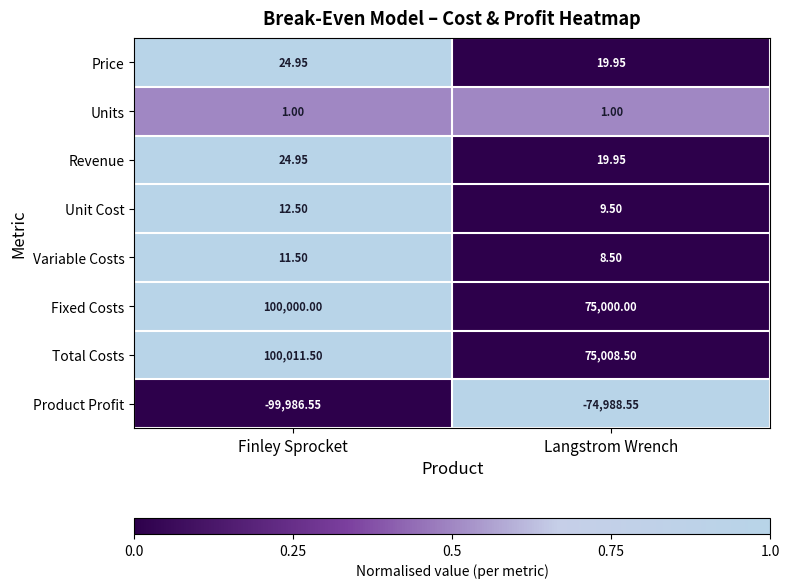

At which label is Product Profit closest to -87487?

Langstrom Wrench